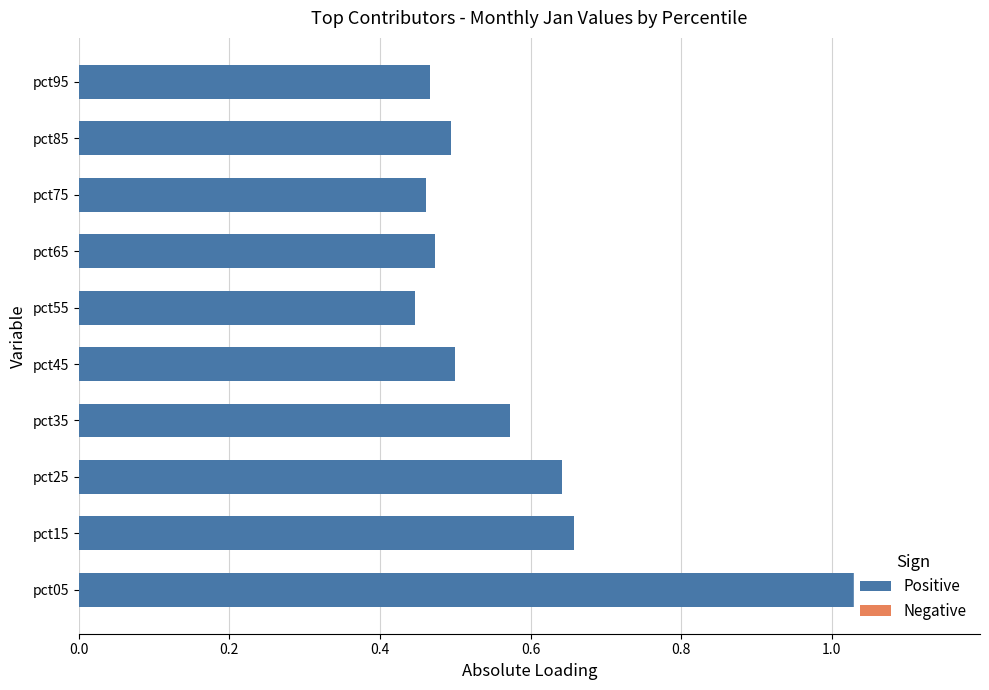

How many groups of bars are there?

10